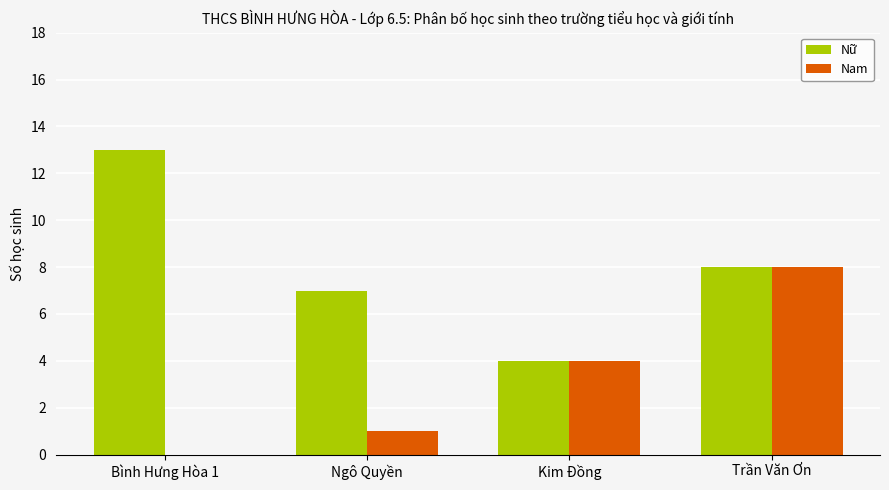

Is it true that Nam equals 0 at Bình Hưng Hòa 1?

True